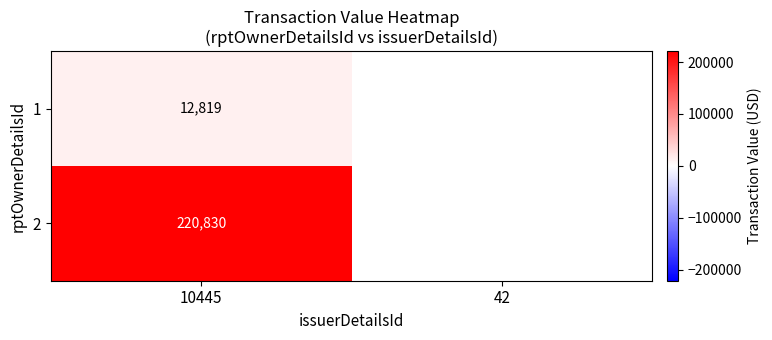

Rank the series at 10445 from highest to lowest value.

2, 1